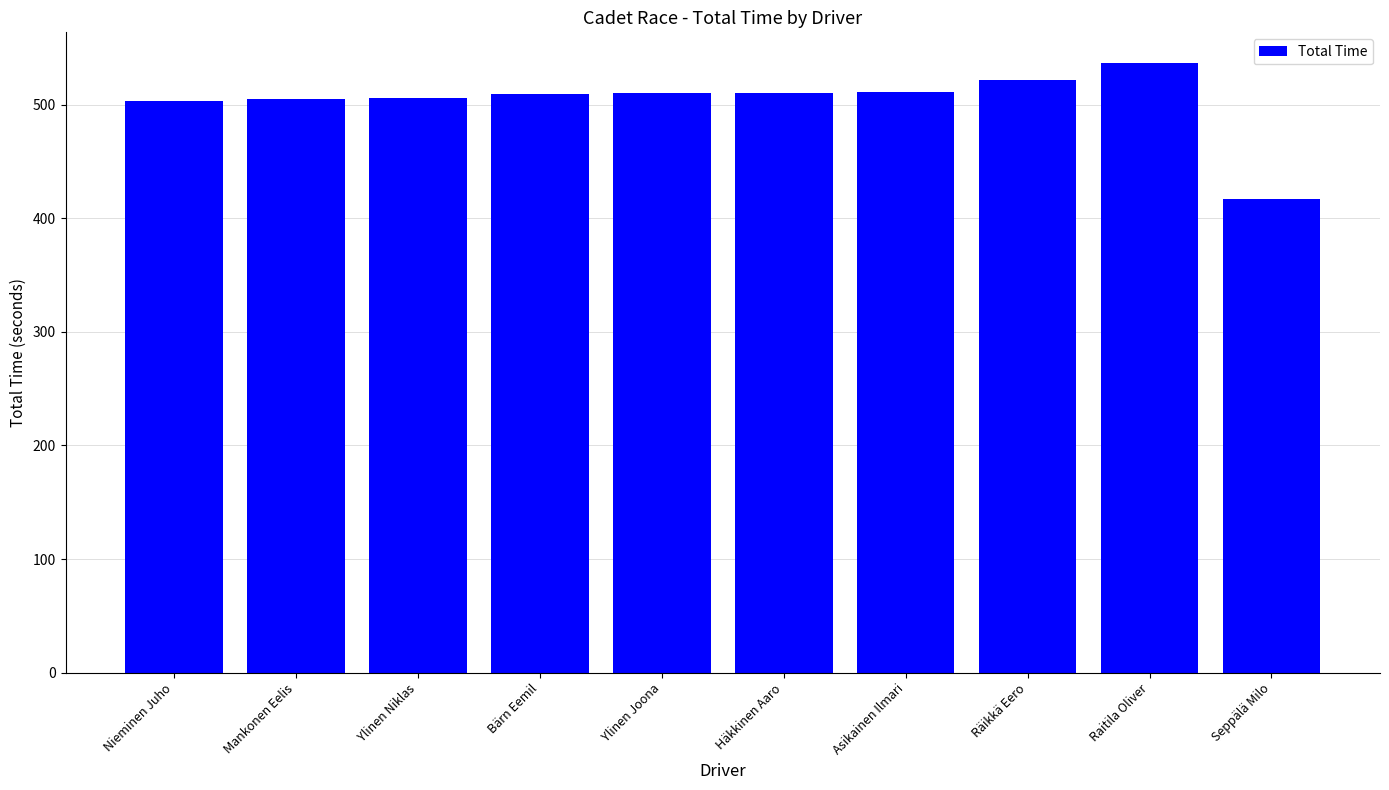

The value at Nieminen Juho is 503.1. True or false?

True